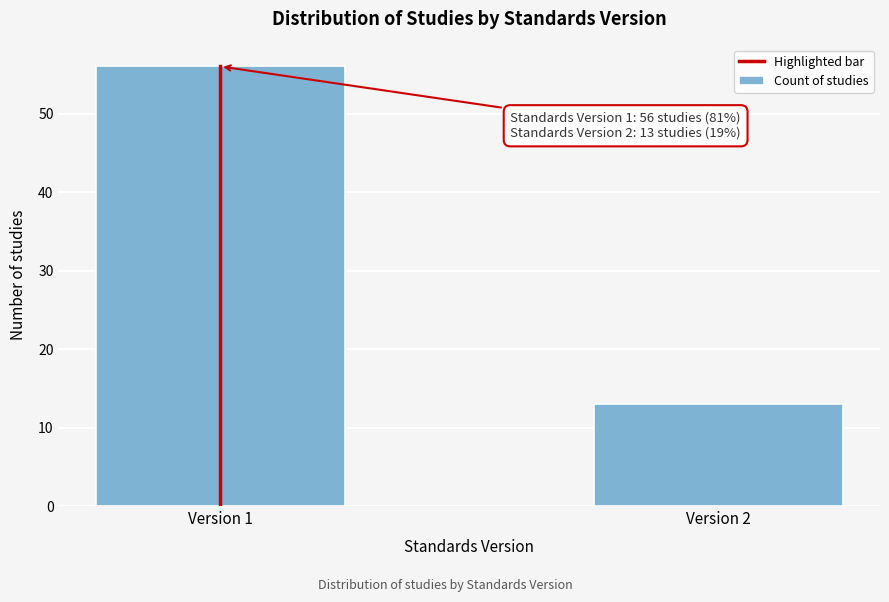

Reading left to right, transcribe all the data shown in this chart.

Version 1=56	Version 2=13